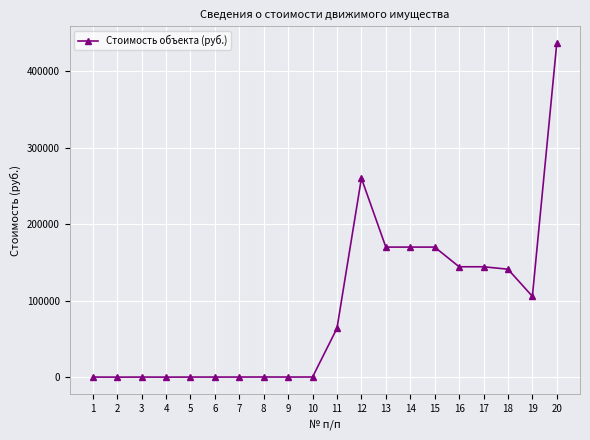

What is the sum of the values at 13 and 19?

275944.8